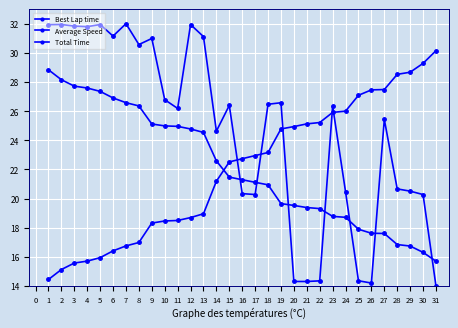

Is it true that Average Speed equals 21.3 at 16?

True